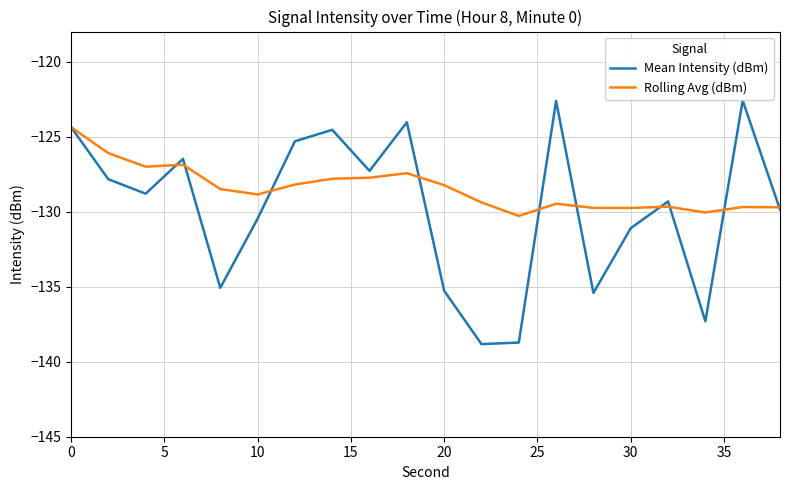

Rank the series by their average value, from highest to lowest.

Rolling Avg (dBm), Mean Intensity (dBm)